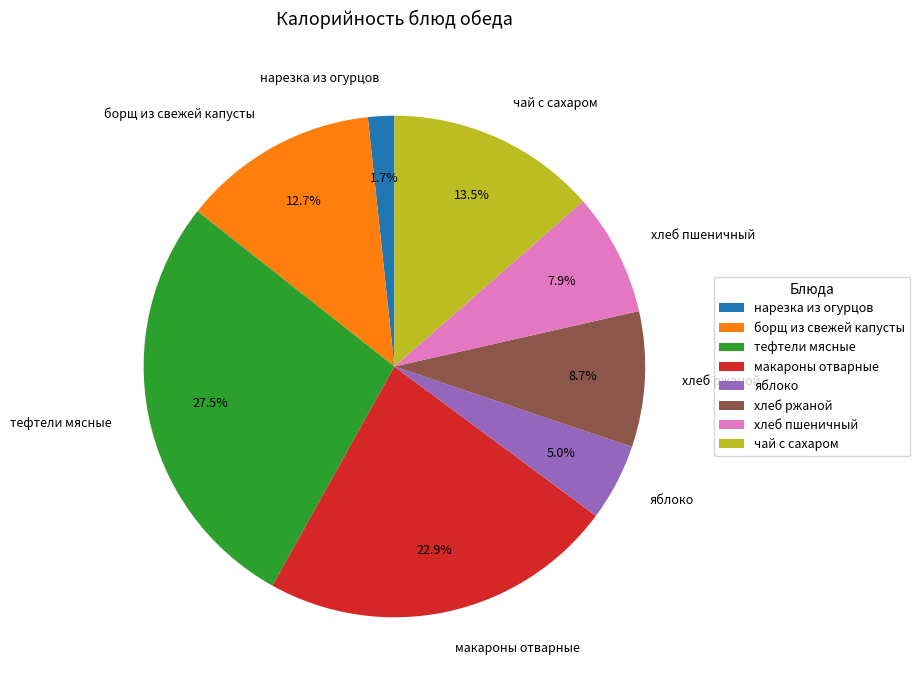

What is the smallest slice in the pie chart?

нарезка из огурцов